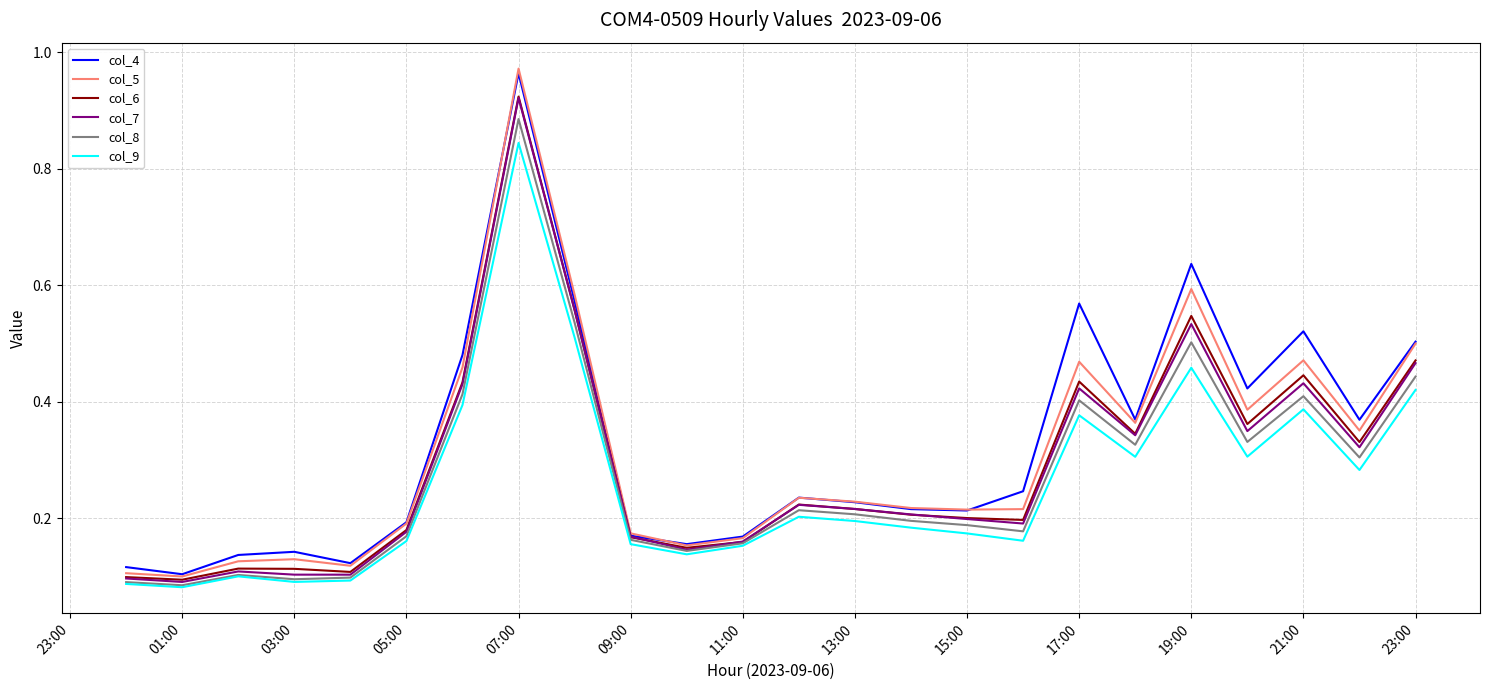

At which label does col_6 reach its peak?

07:00